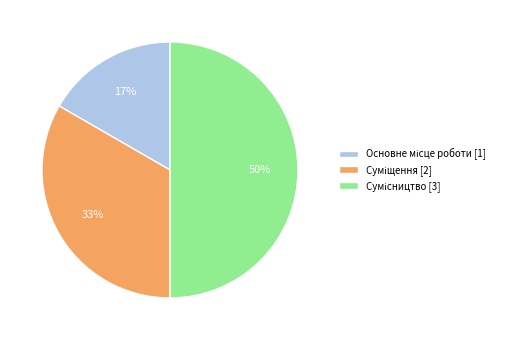

To the nearest percent, what is the difference between the largest and smallest slice percentages?

33%